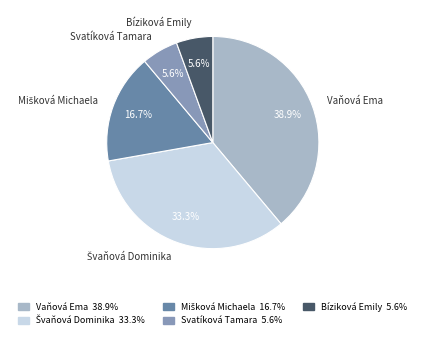

How much of the chart is everything except Svatíková Tamara?

94.4%